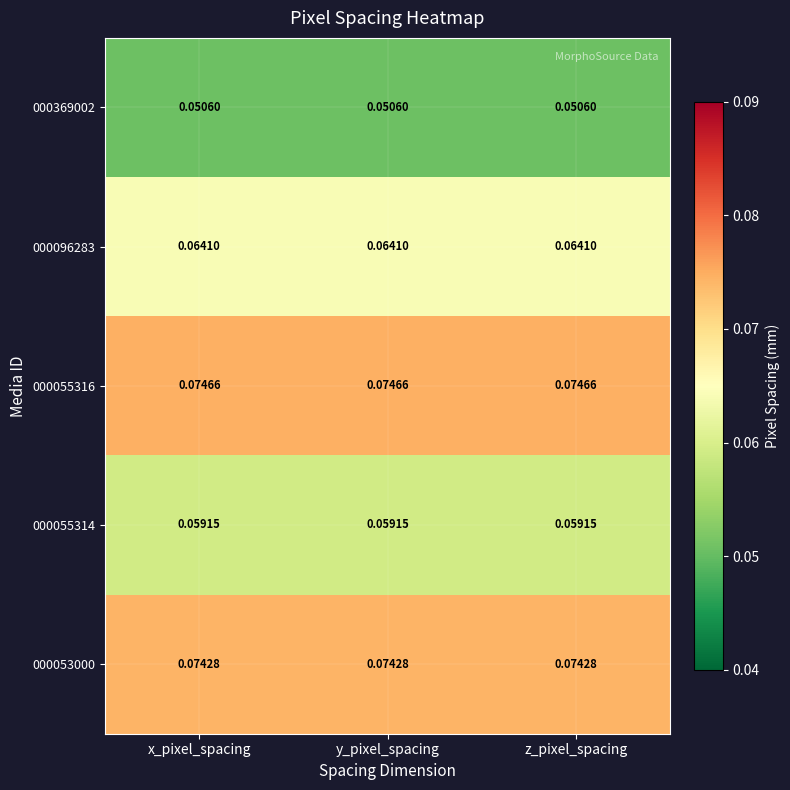

At y_pixel_spacing, list the series in order from smallest to largest.

000369002, 000055314, 000096283, 000053000, 000055316